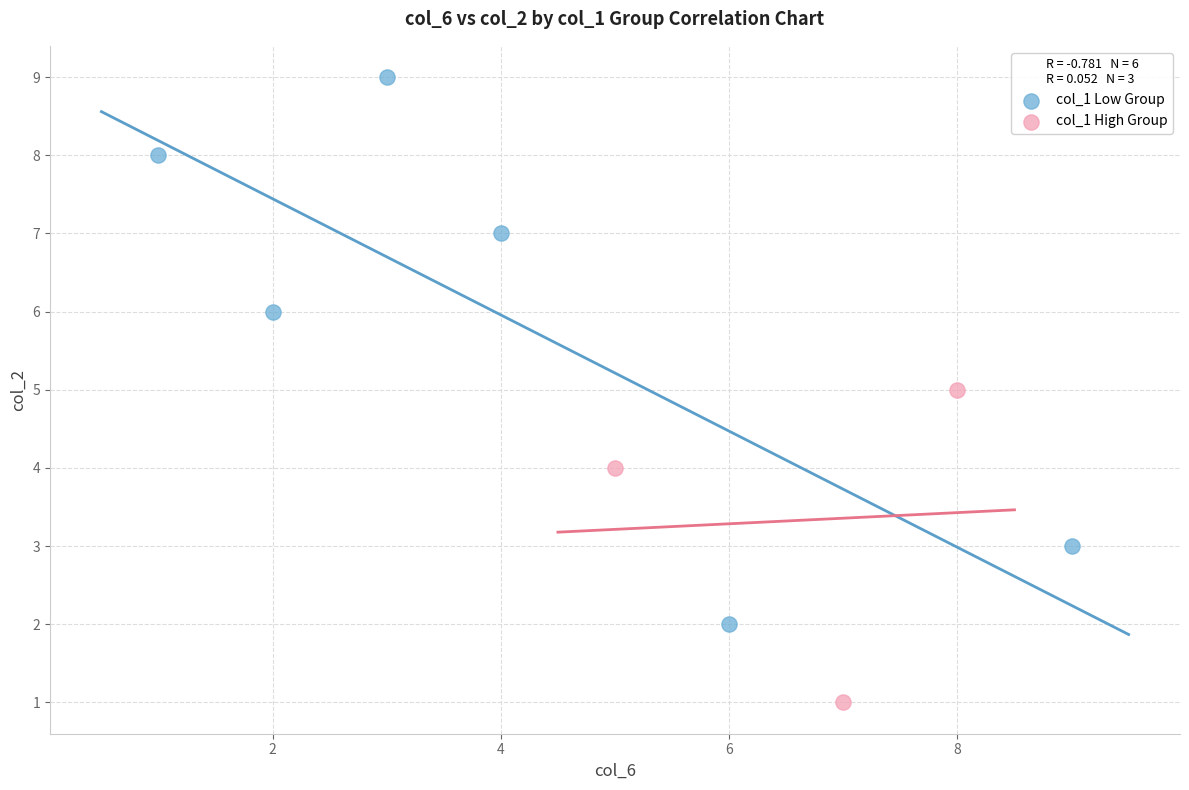

Which series reaches the maximum Y coordinate?

col_1 Low Group